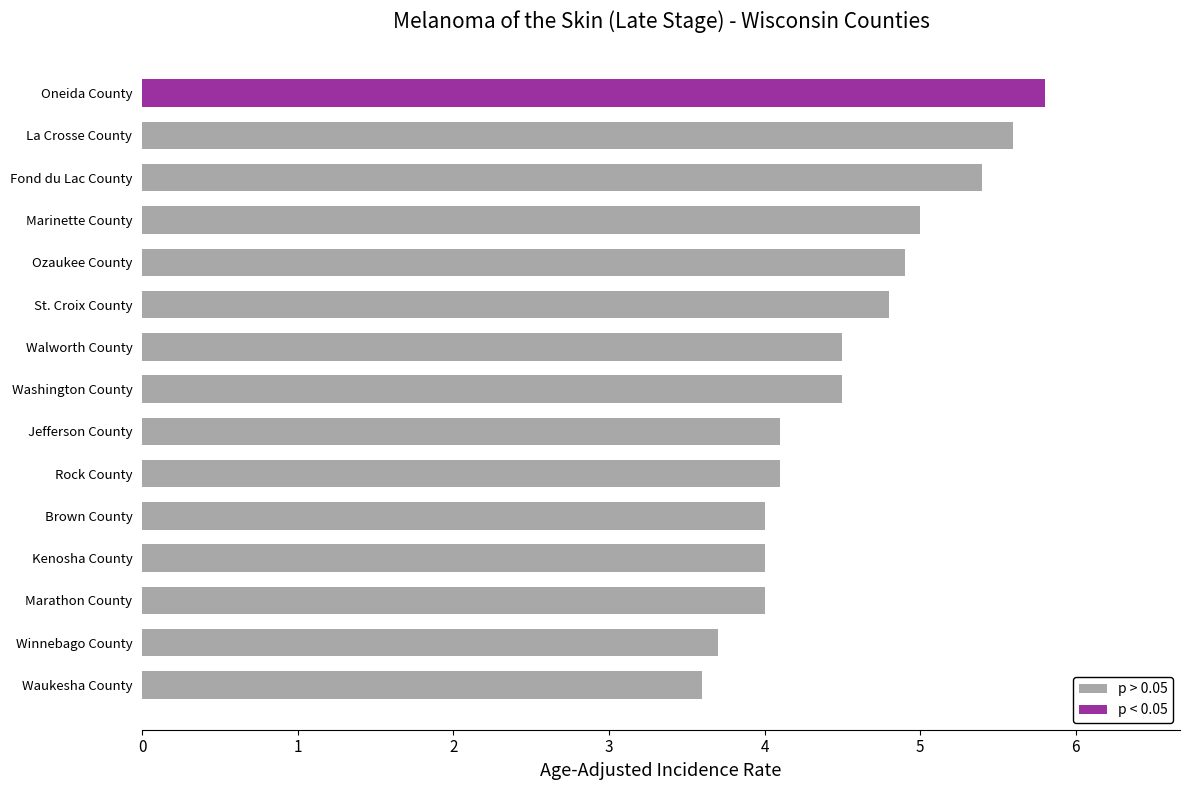

What is the change in value from Walworth County to Rock County?

-0.4